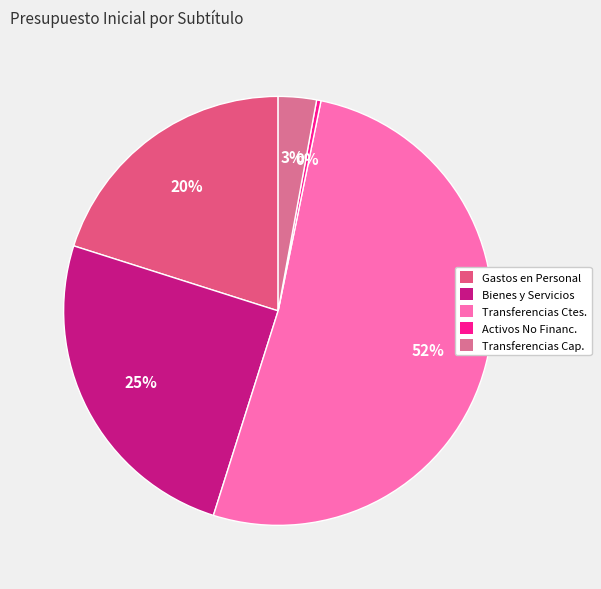

How many segments does this pie chart have?

5